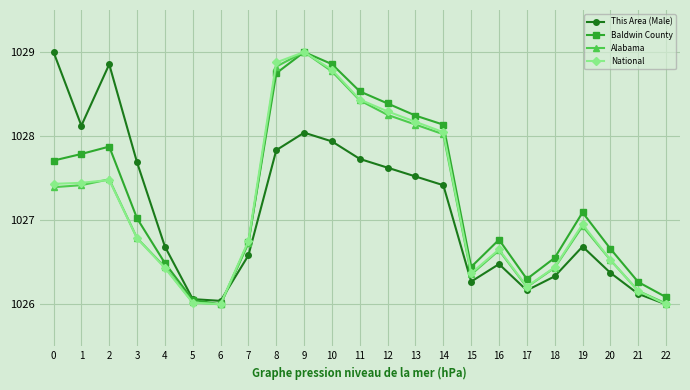

At which label is Baldwin County closest to 1027?

3